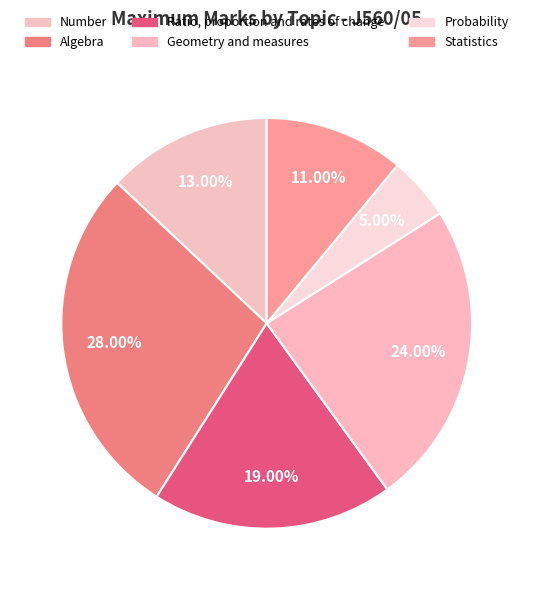

How many segments does this pie chart have?

6